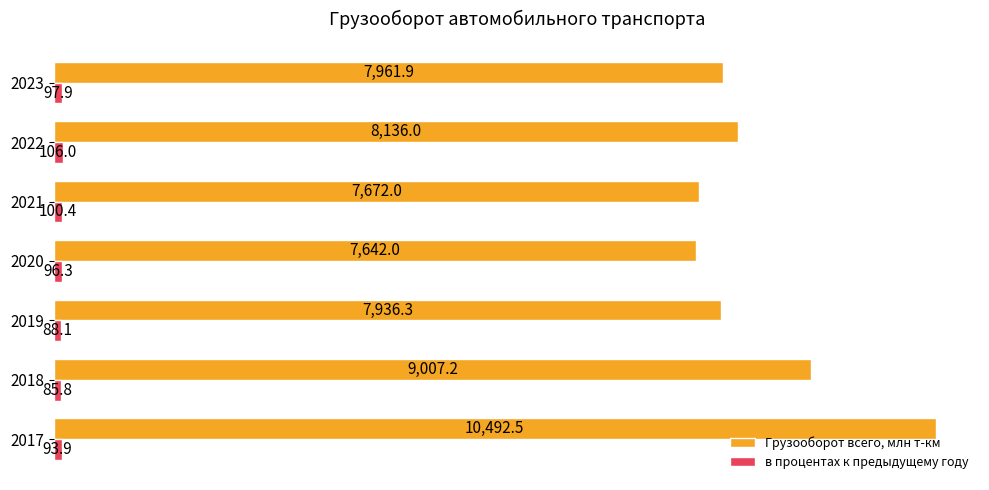

Is it true that Грузооборот всего, млн т-км equals 4835.5 at 2021?

False